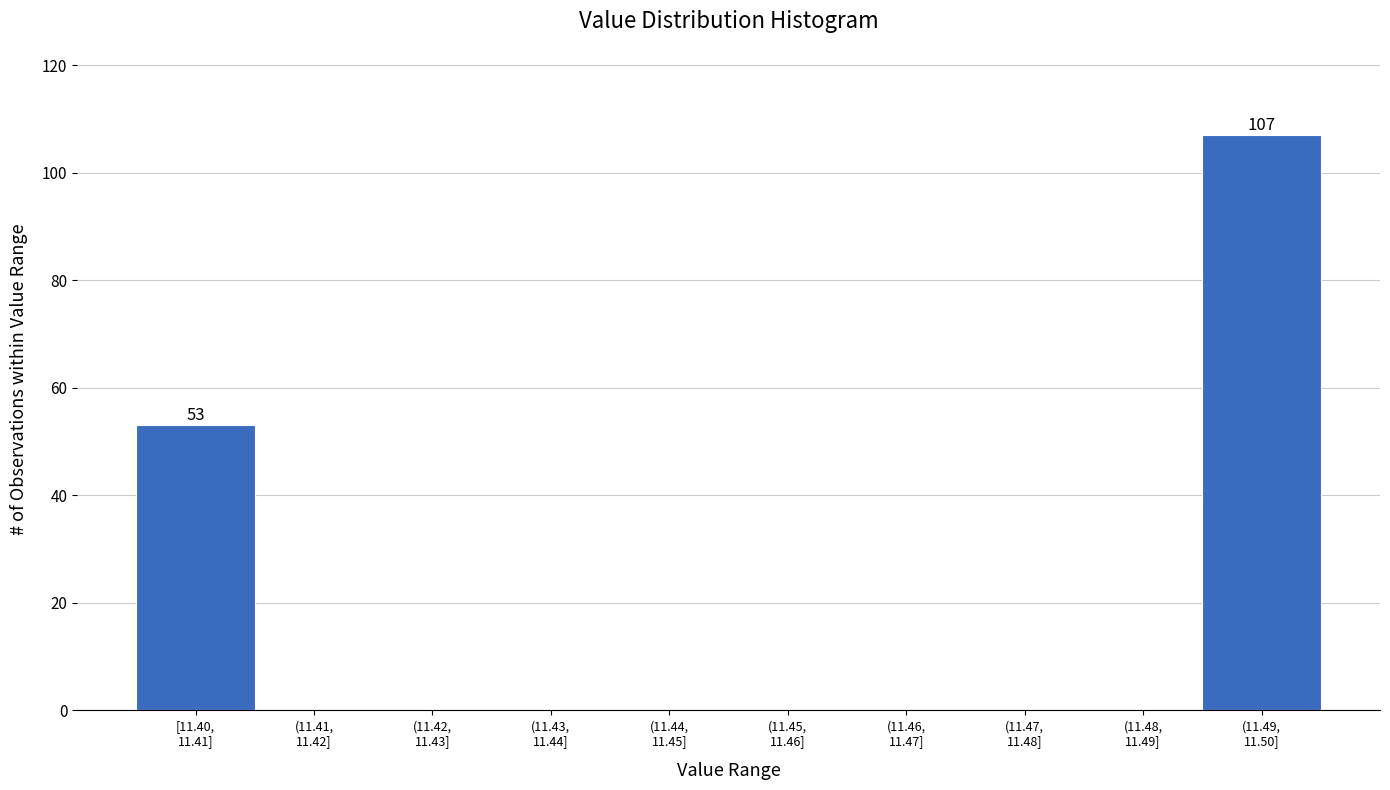

What is the sum of all values?

160